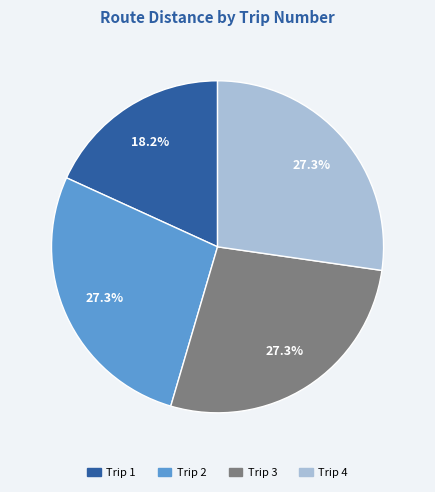

Does Trip 3 account for over 50% of the chart?

No